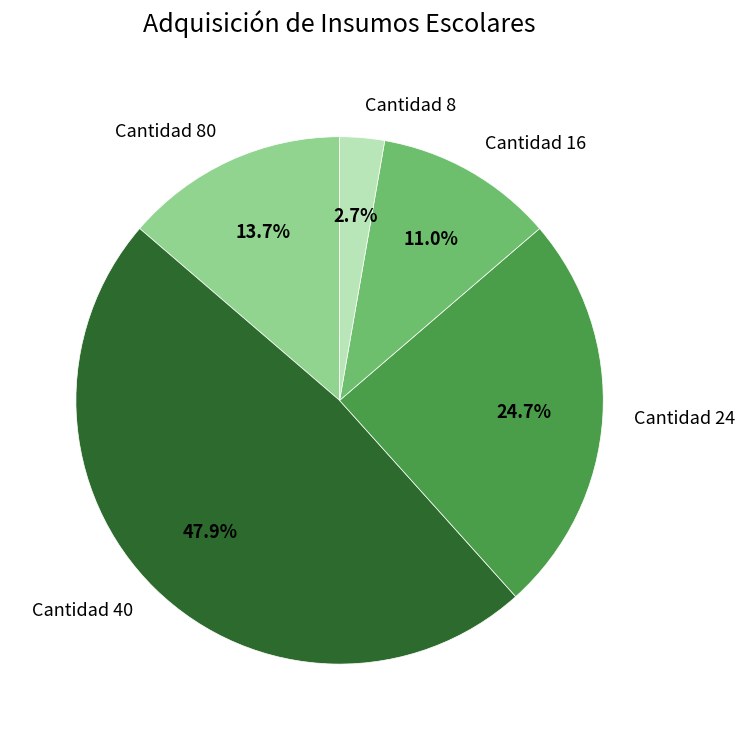

Do Cantidad 80 and Cantidad 16 together represent more than half of the pie?

No